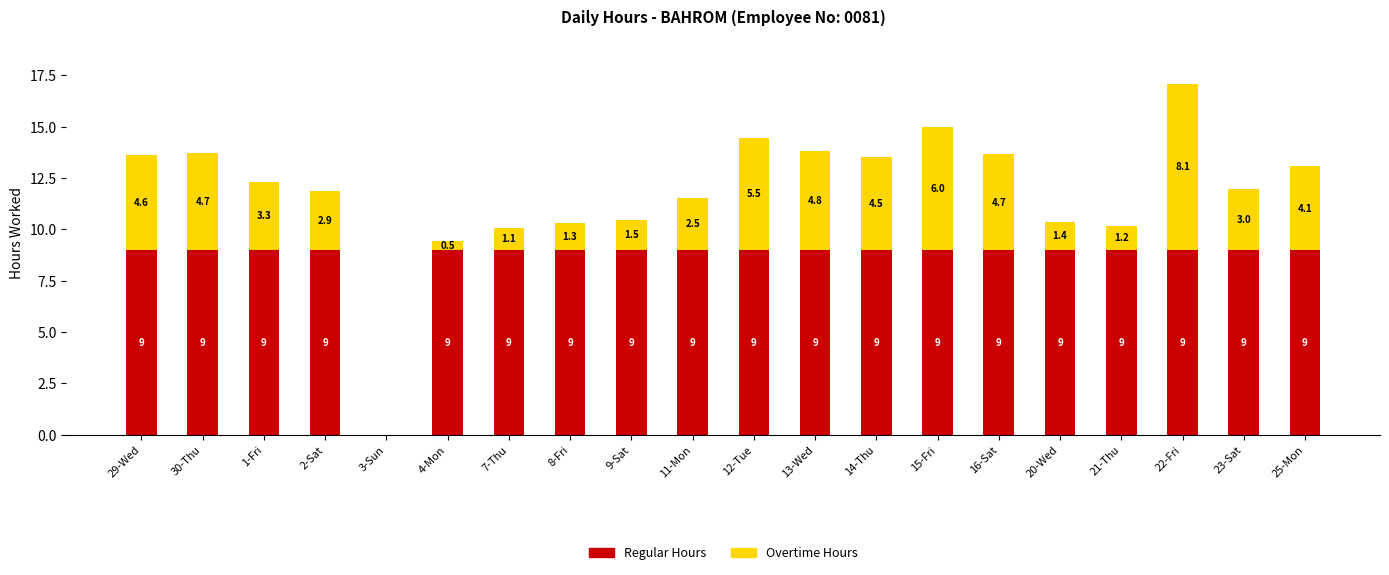

Reading right to left, what are the values for Regular Hours?

25-Mon=9.0	23-Sat=9.0	22-Fri=9.0	21-Thu=9.0	20-Wed=9.0	16-Sat=9.0	15-Fri=9.0	14-Thu=9.0	13-Wed=9.0	12-Tue=9.0	11-Mon=9.0	9-Sat=9.0	8-Fri=9.0	7-Thu=9.0	4-Mon=9.0	3-Sun=0.0	2-Sat=9.0	1-Fri=9.0	30-Thu=9.0	29-Wed=9.0